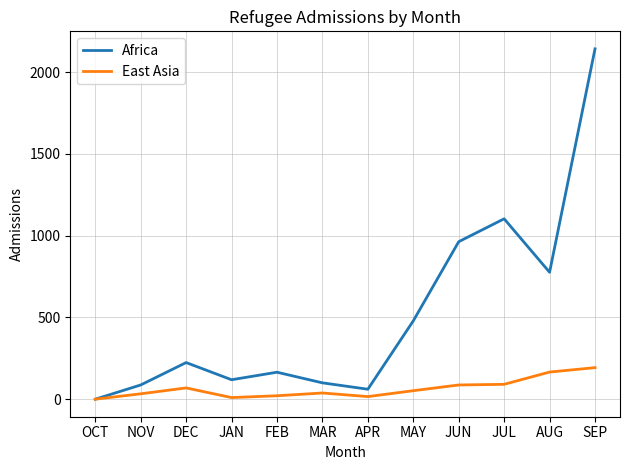

Which series has the widest spread of values?

Africa